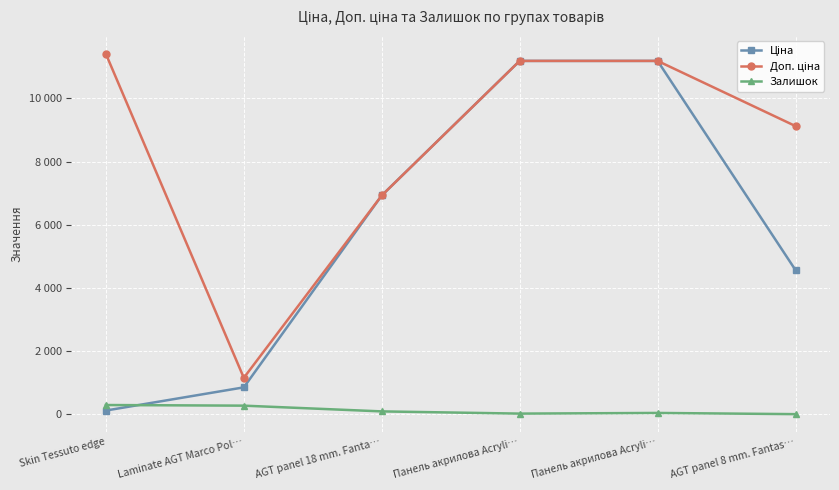

Which has a higher value, Skin Tessuto edge or Панель акрилова Acryli…?

Панель акрилова Acryli…